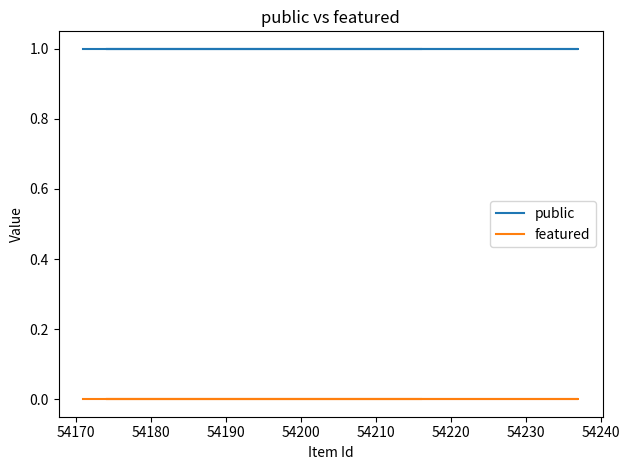

What is the spread (max minus min) of values at 54170?

1